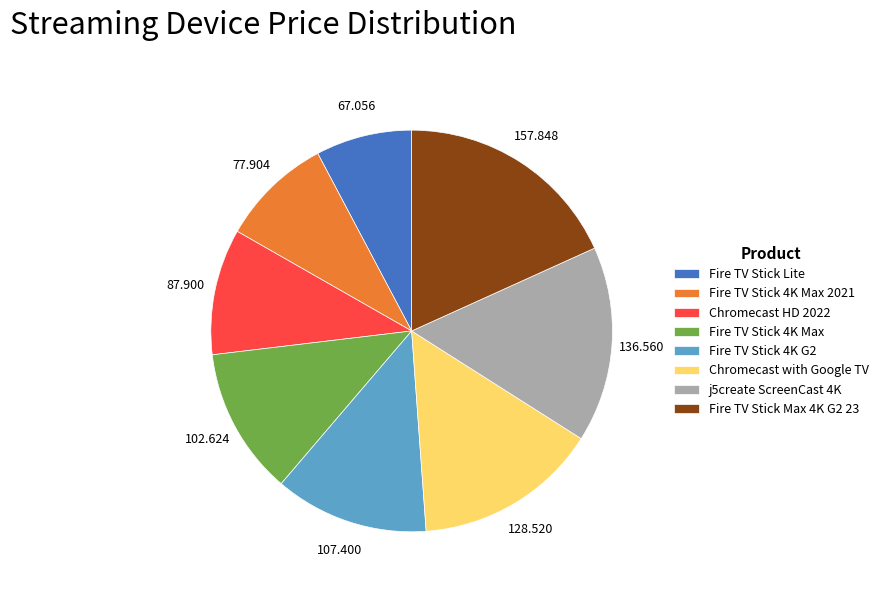

Is Fire TV Stick Max 4K G2 23 the majority of the pie?

No